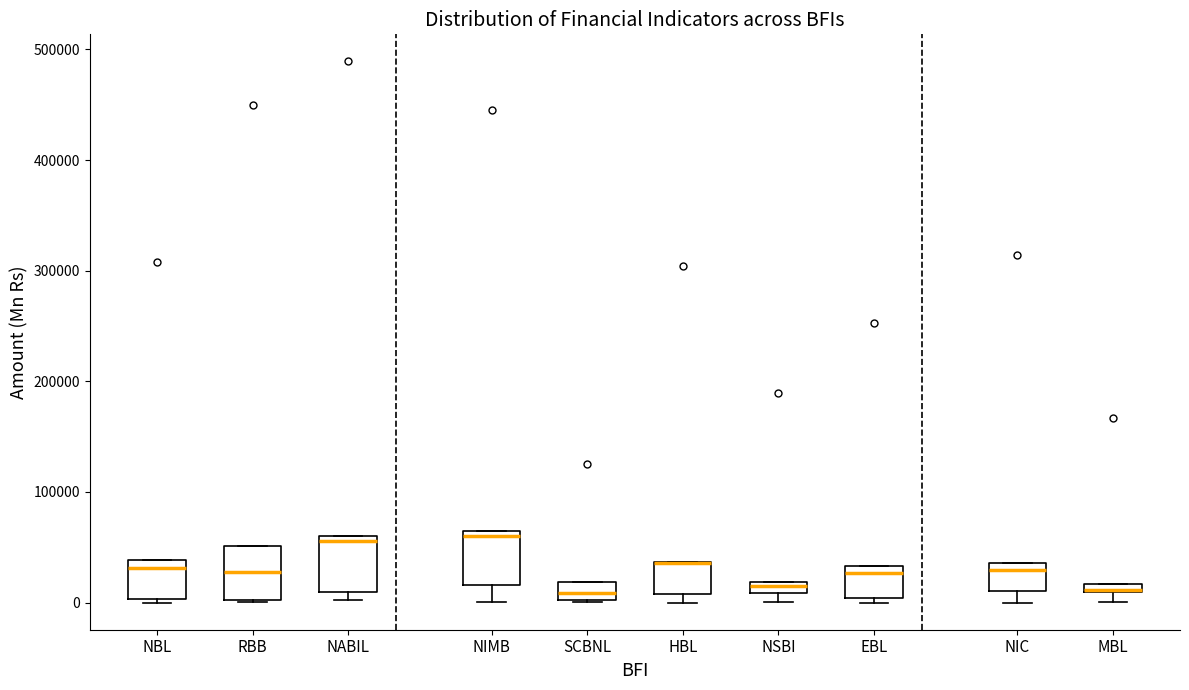

Where is the upper edge of the box for NIC on the y-axis? The values are not printed on the chart, so give them approximately, as read against the axis.

40000